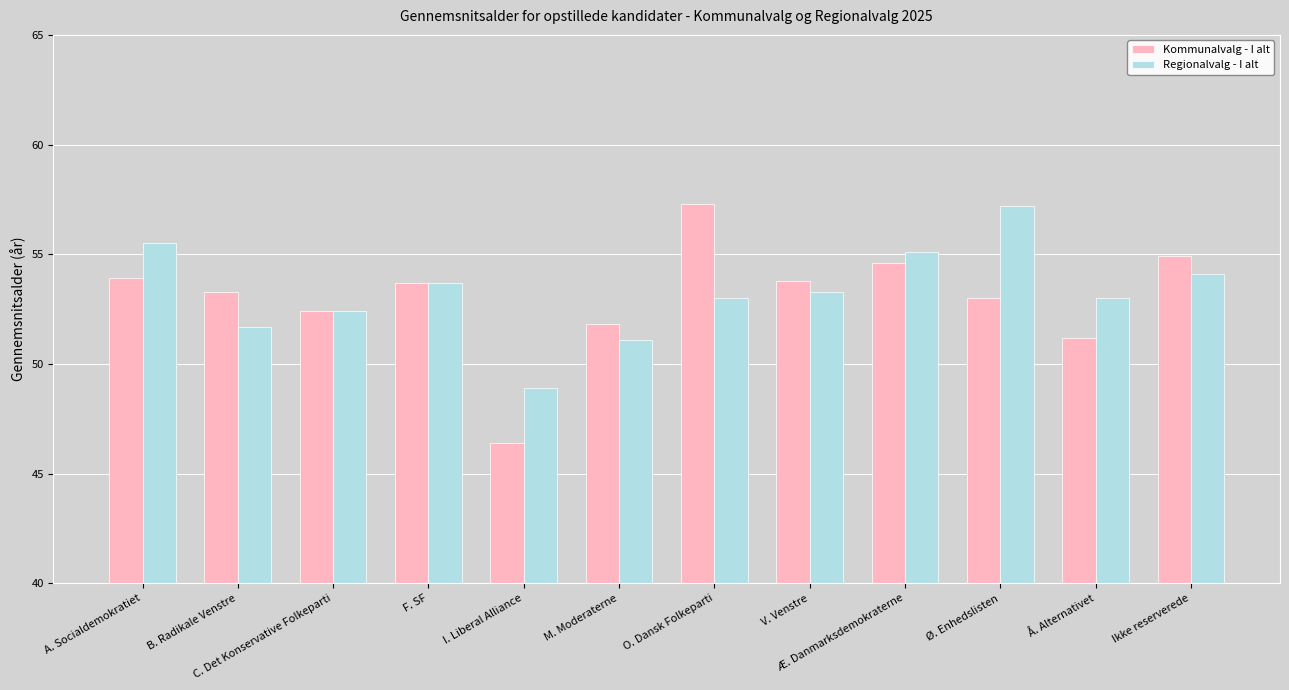

What is the label of the 4th bar from the left?

F. SF